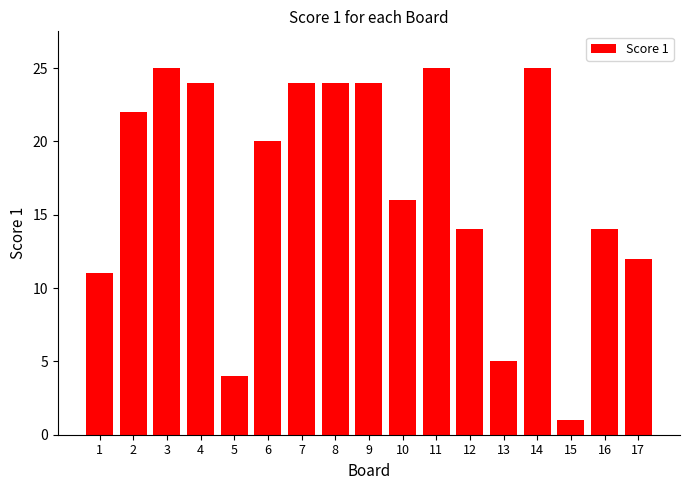

Reading right to left, transcribe all the data shown in this chart.

12	14	1	25	5	14	25	16	24	24	24	20	4	24	25	22	11